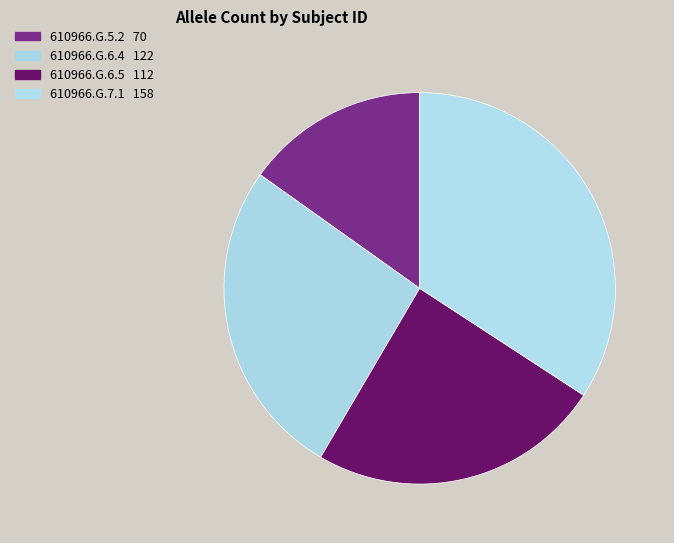

How many slices are in this pie chart?

4